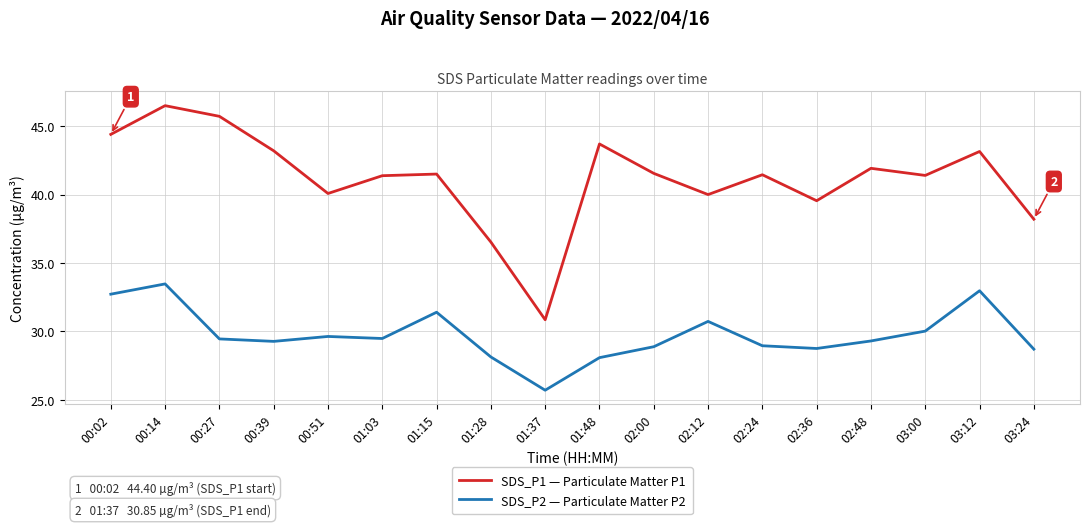

True or false: SDS_P1 — Particulate Matter P1 has a value of 38.2 at 03:24.

True